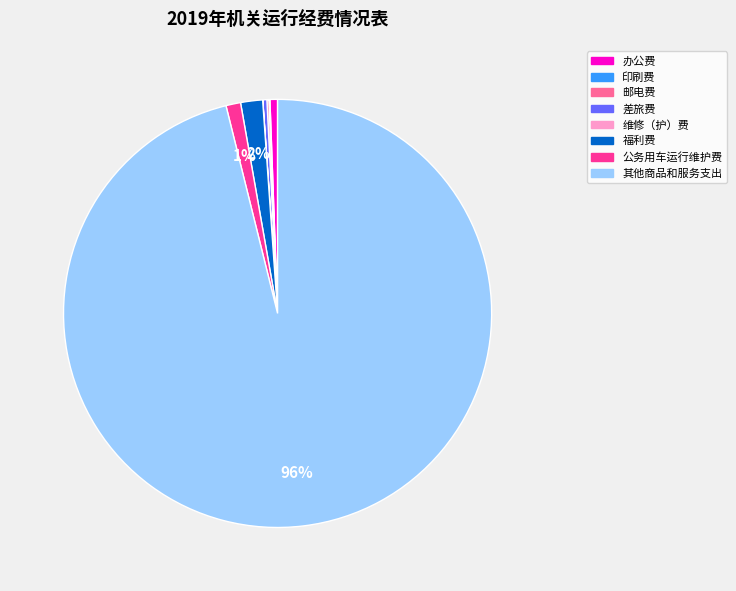

What is the majority slice?

其他商品和服务支出